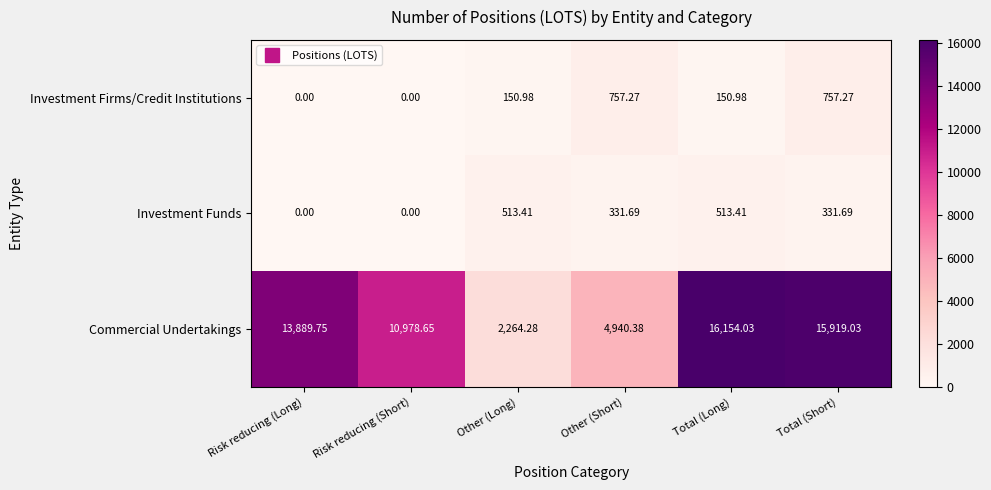

At how many categories does at least one series exceed 5348?

4